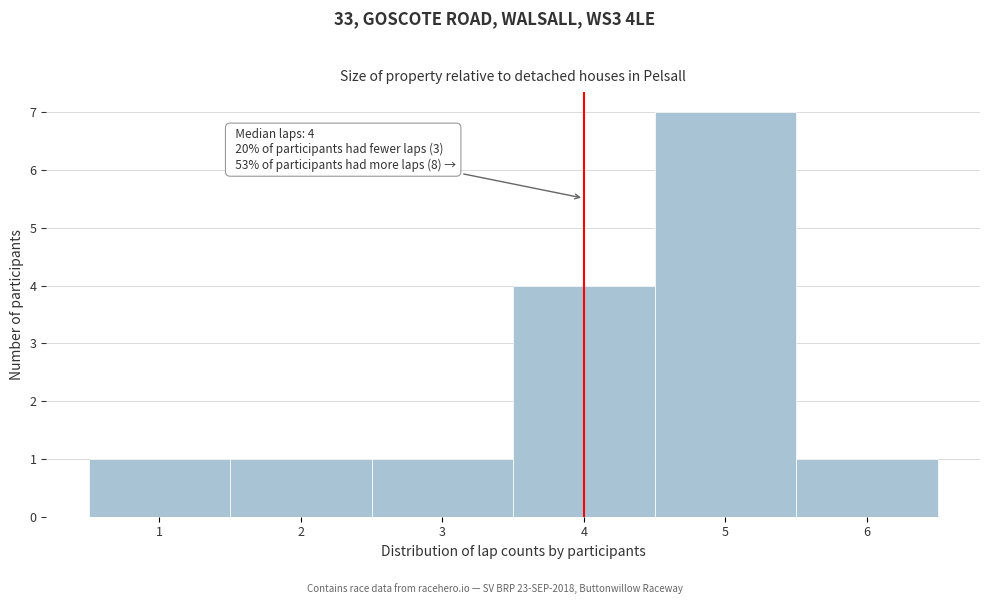

Over which range of the x-axis is the bar tallest?

4.5 to 5.5